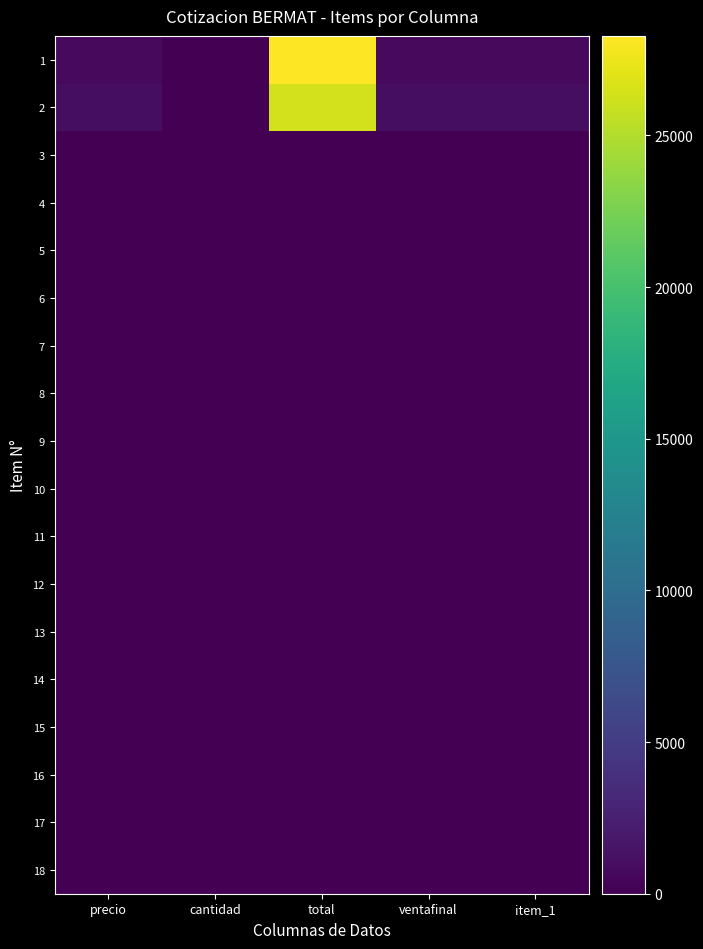

What is the spread (max minus min) of values at precio?

1056